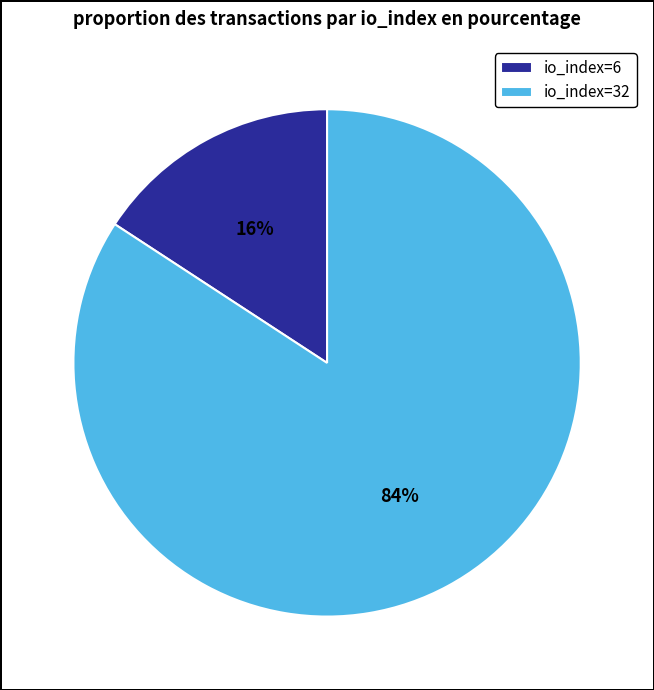

To the nearest percent, what is the combined percentage of io_index=32 and io_index=6?

100%